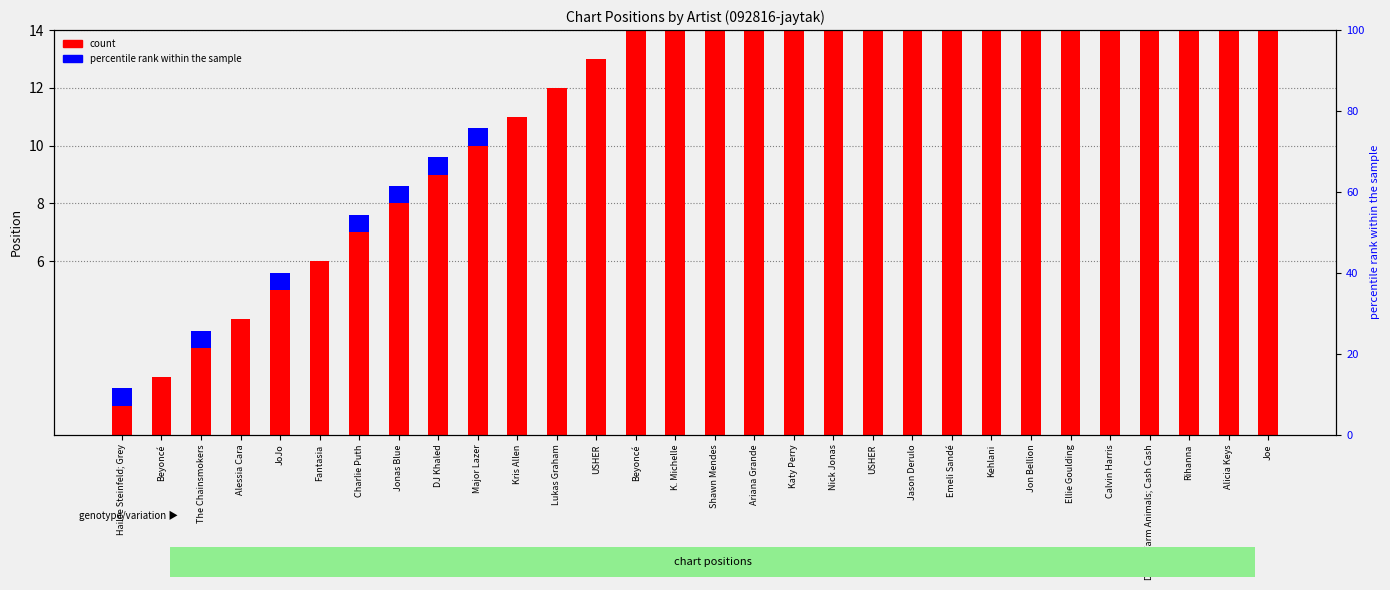

The value of count at Jonas Blue is 8.0. True or false?

True